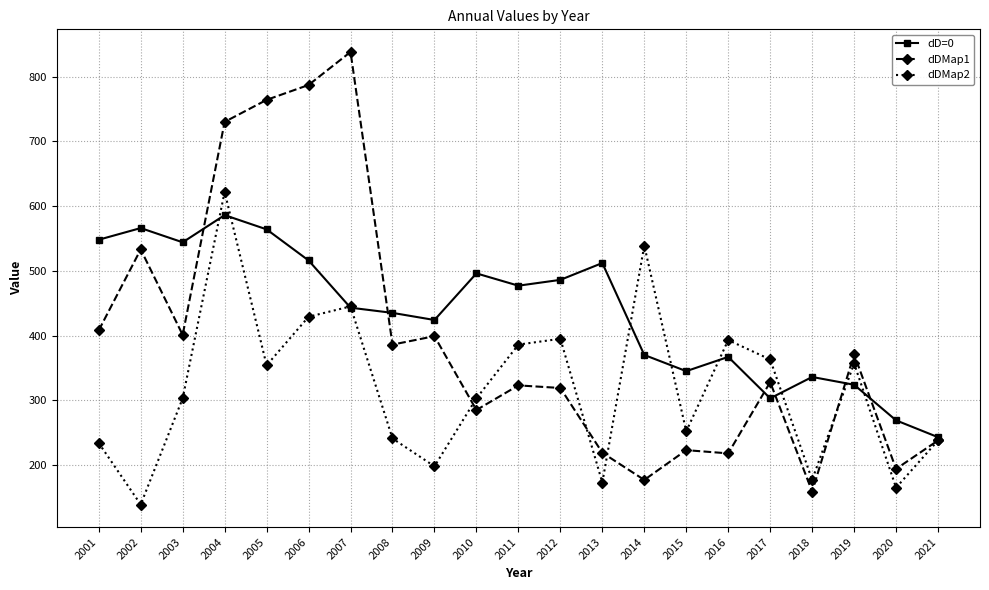

At which category does dDMap1 reach its first local valley?

2003